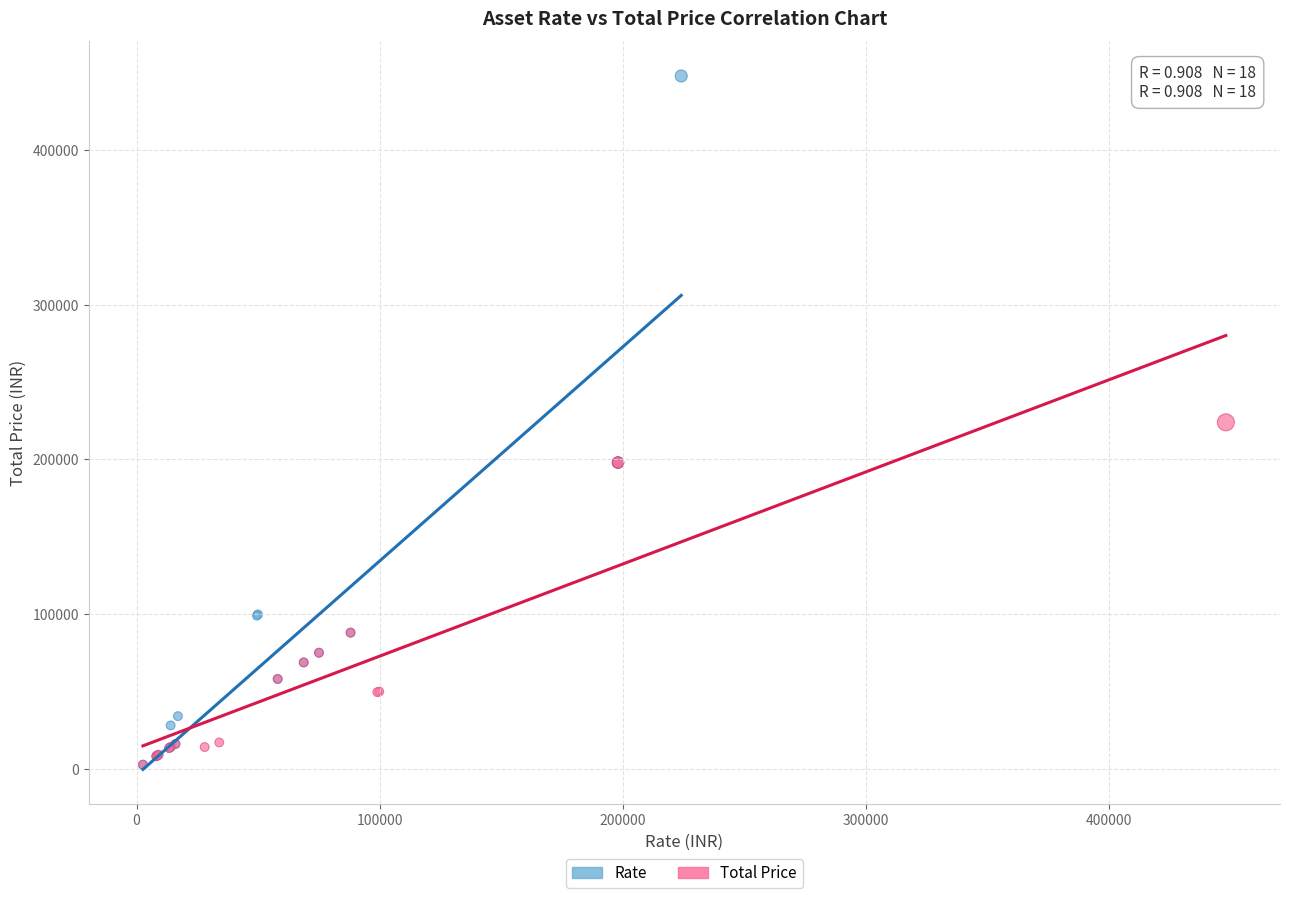

Which series has the widest spread of Y values?

Rate